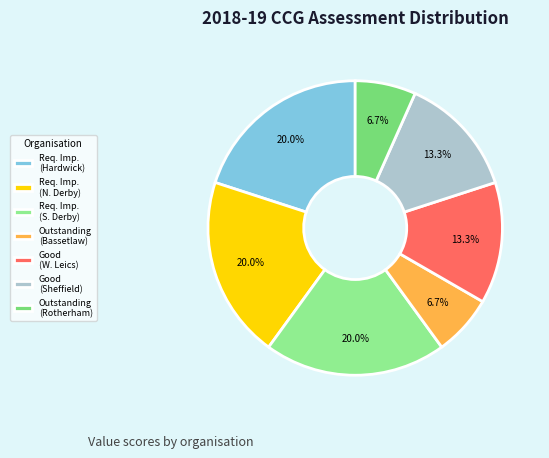

Which category has the biggest portion of the pie?

NHS Hardwick CCG